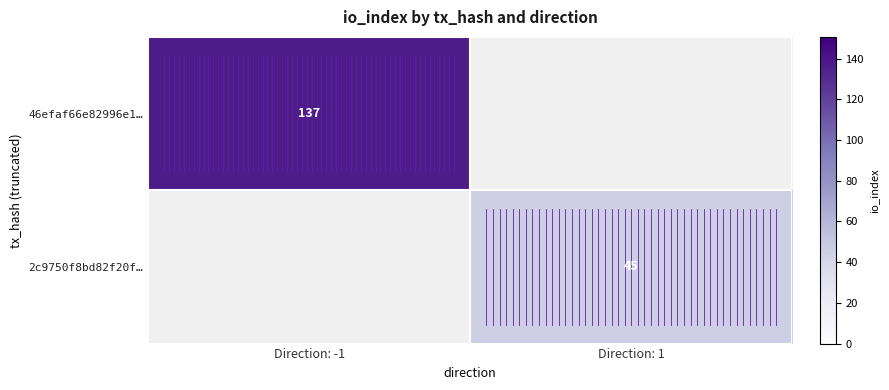

The value of 46efaf66e82996e1… at Direction: -1 is 137. True or false?

True